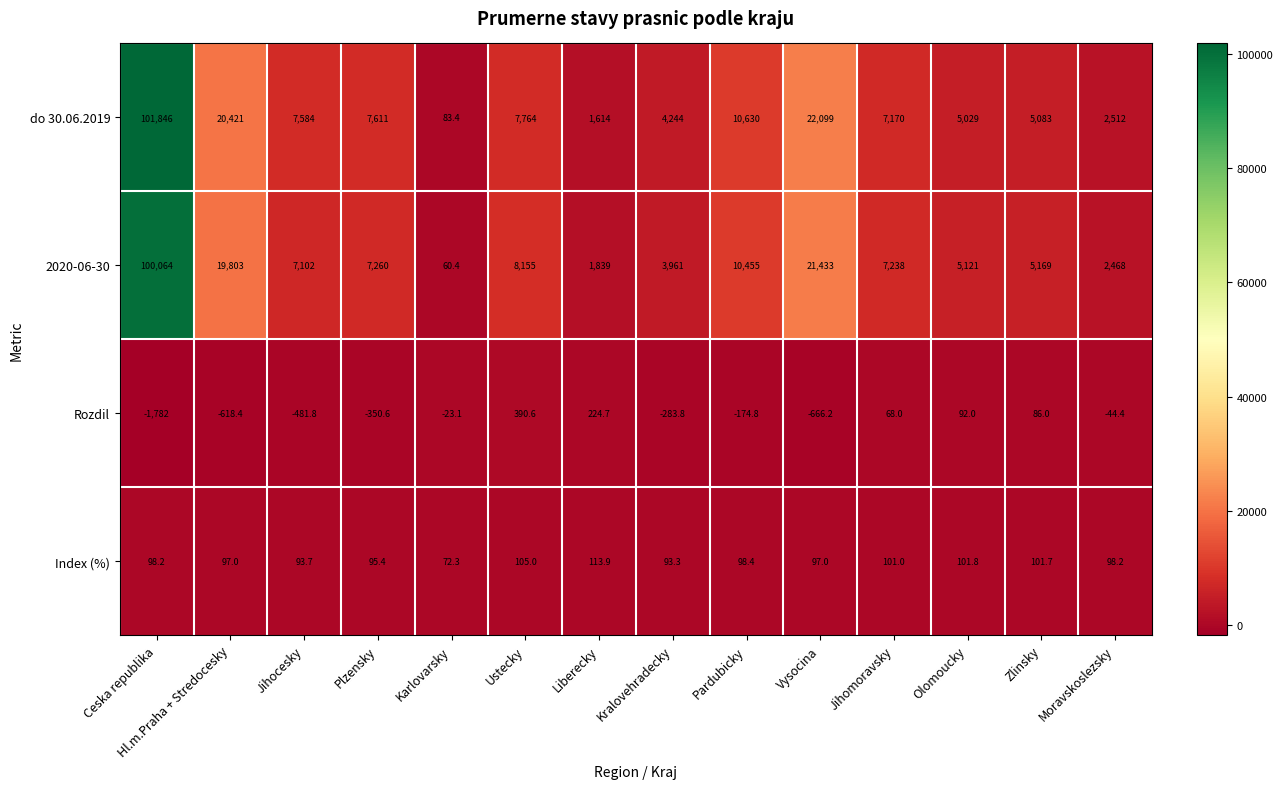

Count the number of data series in this chart.

4